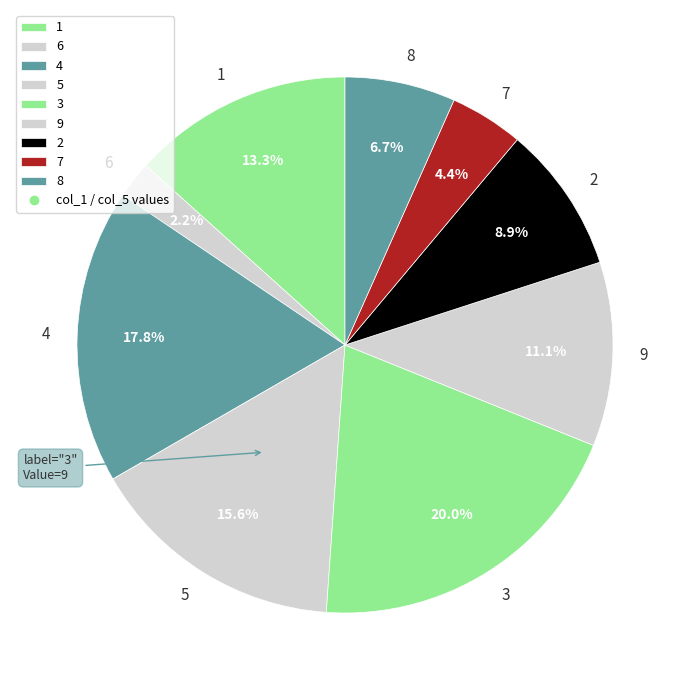

Rank the categories by value from lowest to highest.

6, 7, 8, 2, 9, 1, 5, 4, 3